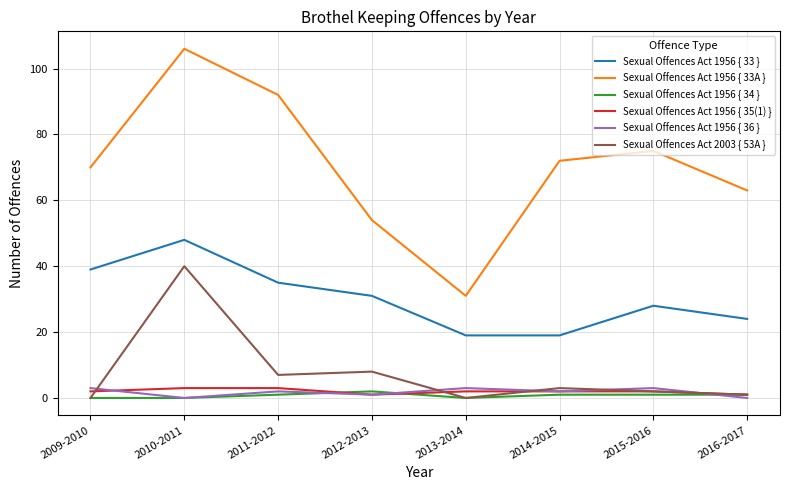

At how many categories does at least one series exceed 79?

2